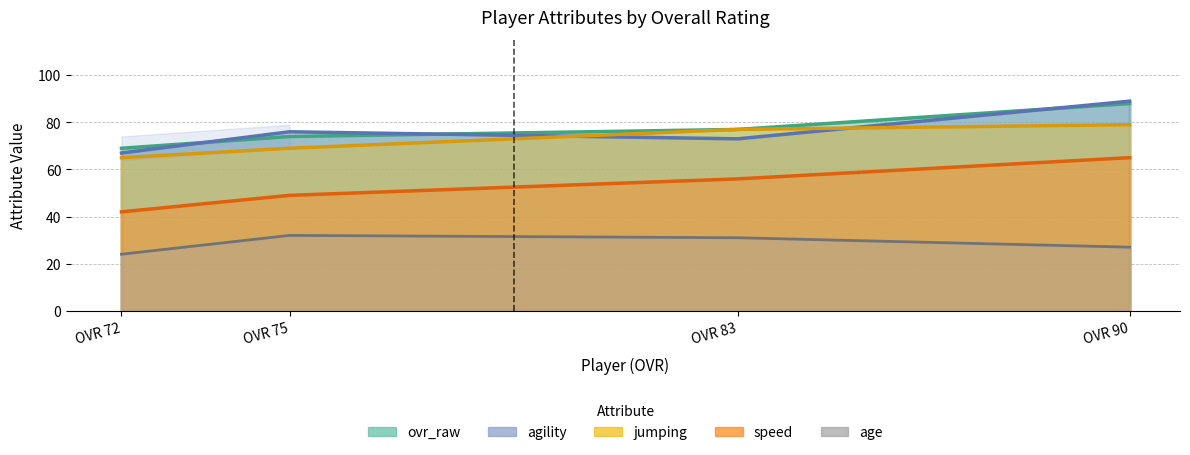

What is the total value across all series at OVR 75?

300